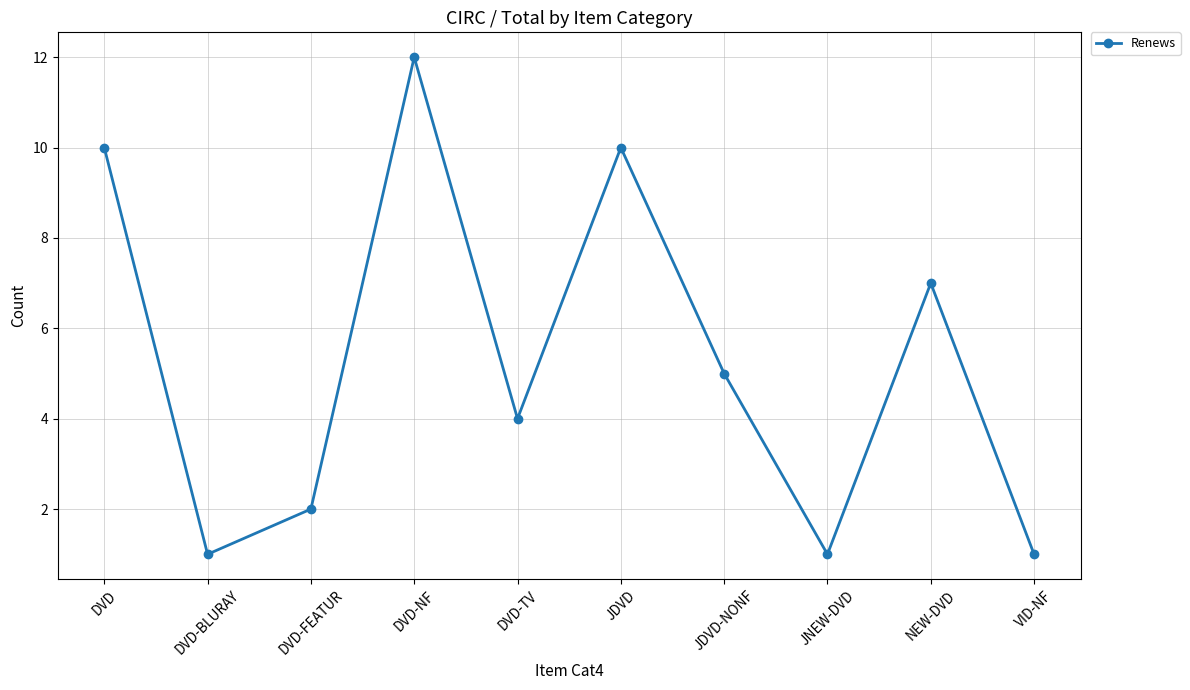

What is the label of the 9th point from the left?

NEW-DVD